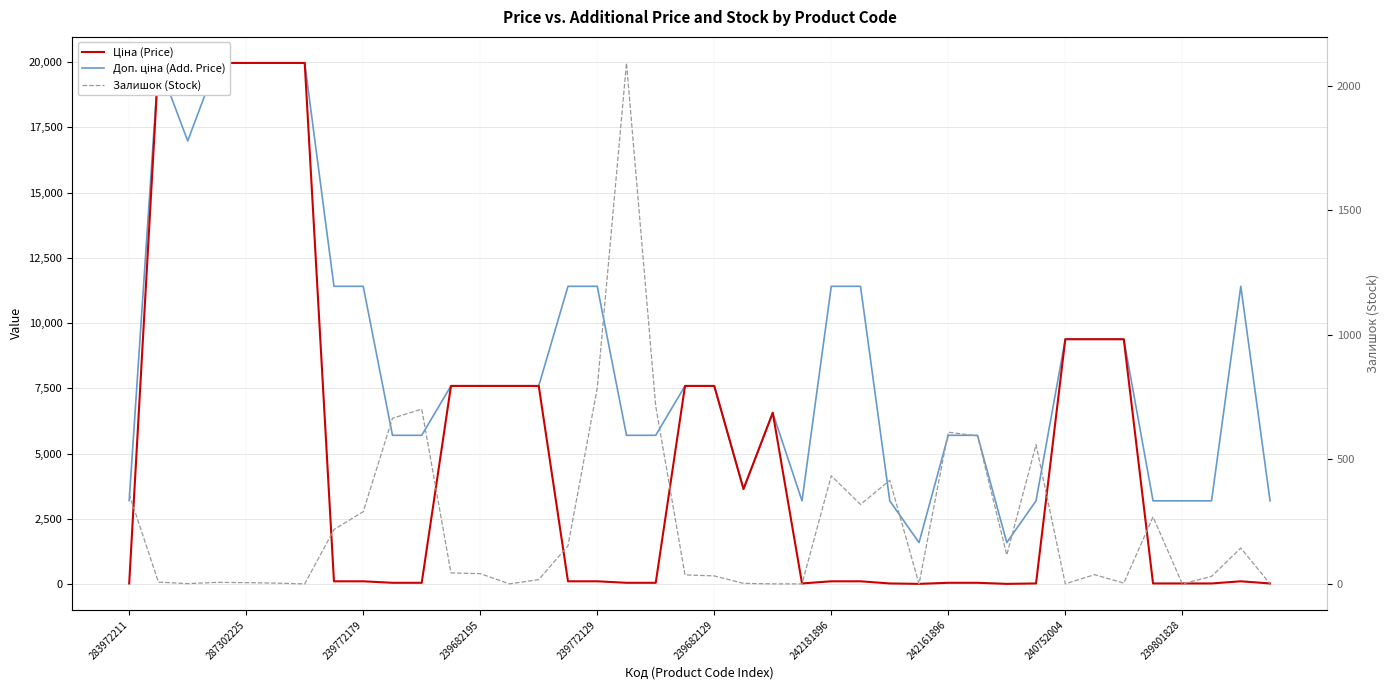

How many times do Залишок (Stock) and Ціна (Price) cross each other?

13